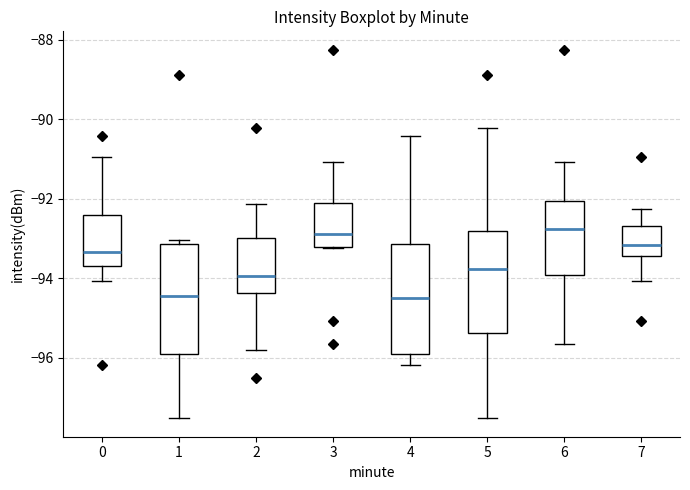

Reading left to right, transcribe this box plot: for each box, give where its median line is, the range the box spans, and where its two whiskers end, as read against the y-axis. The values are not printed on the chart, so give them approximately, as read against the axis.

0: median -93.4, box -93.8 to -92.4, whiskers -94.0 to -91.0
1: median -94.4, box -96.0 to -93.2, whiskers -97.6 to -93.0
2: median -94.0, box -94.4 to -93.0, whiskers -95.8 to -92.2
3: median -92.8, box -93.2 to -92.2, whiskers -93.2 to -91.0
4: median -94.4, box -96.0 to -93.2, whiskers -96.2 to -90.4
5: median -93.8, box -95.4 to -92.8, whiskers -97.6 to -90.2
6: median -92.8, box -94.0 to -92.0, whiskers -95.6 to -91.0
7: median -93.2, box -93.4 to -92.6, whiskers -94.0 to -92.2